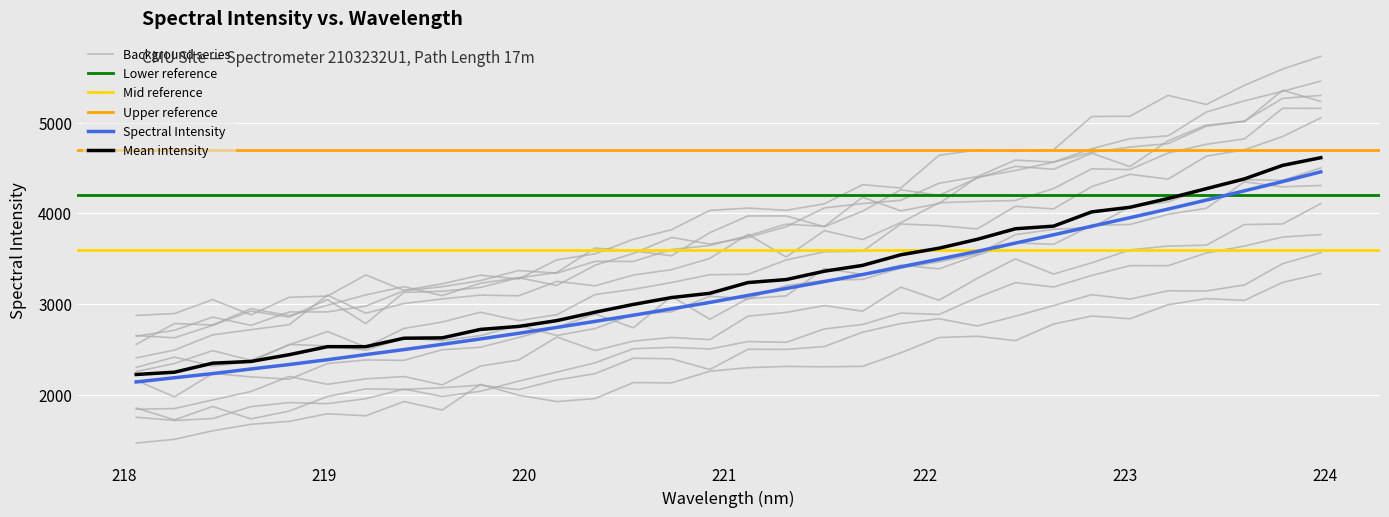

Reading left to right, what are all the values shown in this chart?

2142.7	2188.9	2234.7	2285.6	2334.6	2387.6	2443.8	2499.0	2557.2	2616.4	2678.7	2743.4	2809.9	2877.8	2948.3	3018.5	3096.0	3172.5	3248.7	3325.9	3410.5	3494.9	3581.3	3672.3	3763.6	3858.2	3952.3	4047.2	4145.7	4248.4	4350.1	4457.1